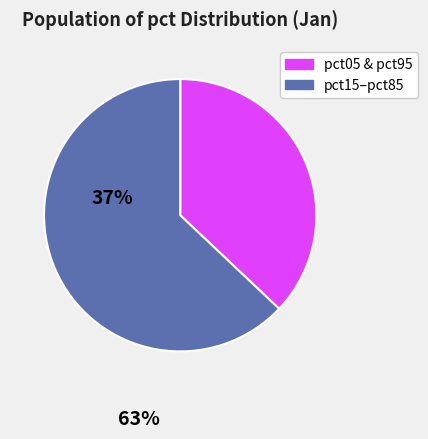

Combined, do pct05 & pct95 and pct15–pct85 account for over 50%?

Yes